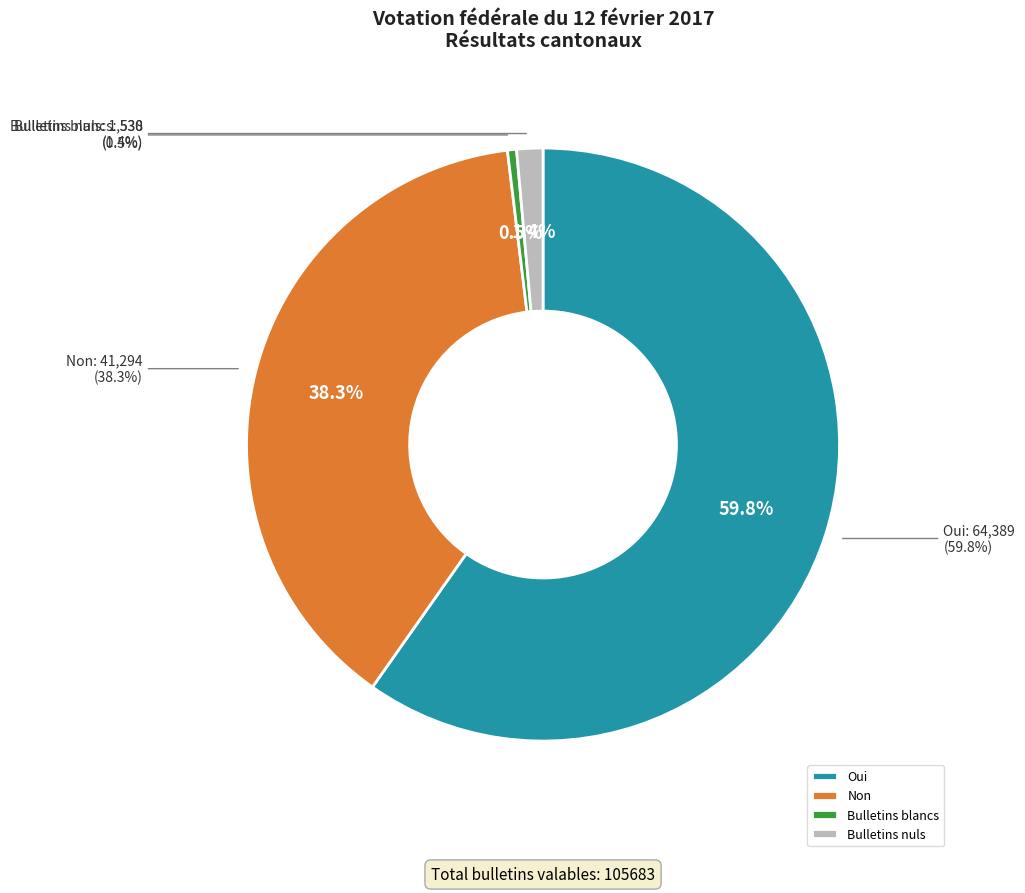

Count the number of slices in the pie.

4